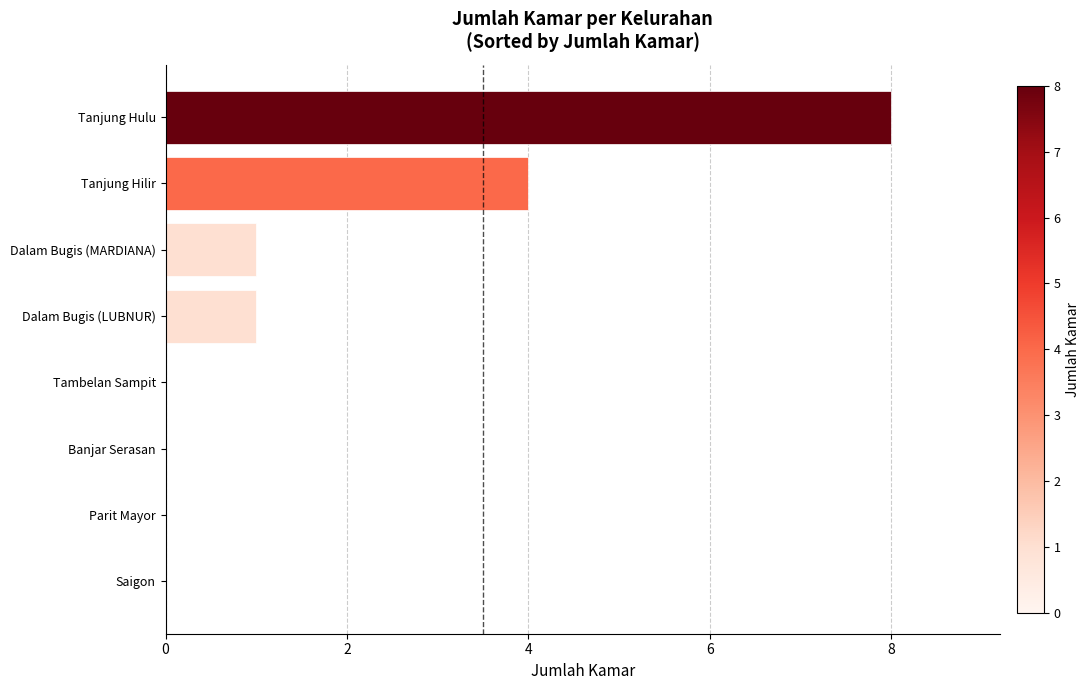

Is it true that the value at Tanjung Hilir is 1?

False